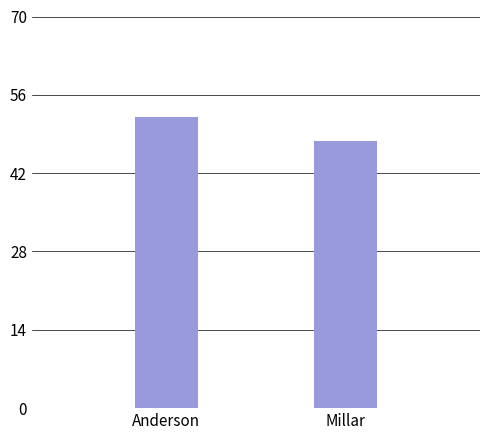

The chart shows a value of 47.8 at Millar. True or false?

True